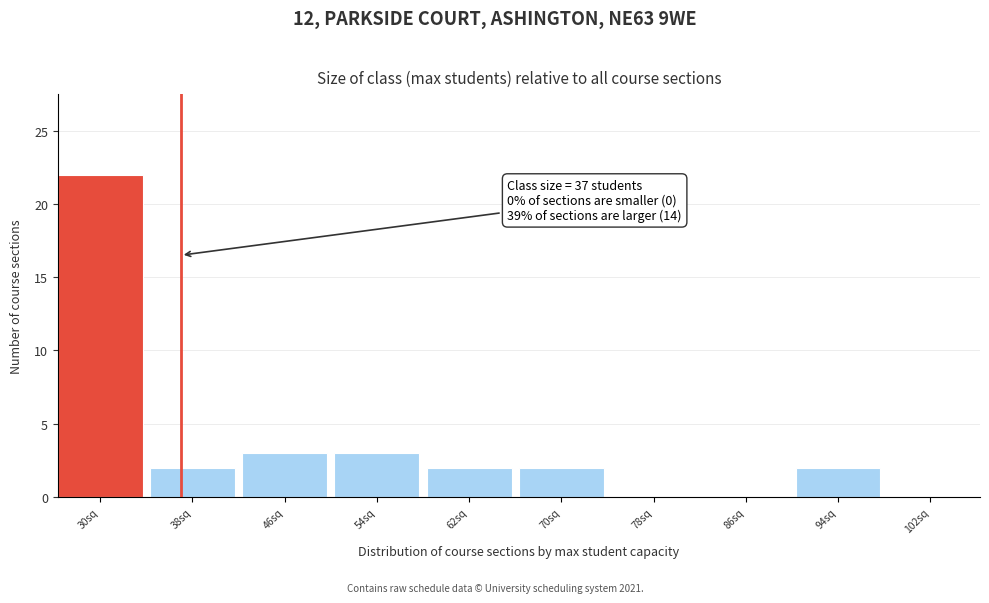

Reading left to right, list all the values displayed in this chart.

30sq=22	38sq=2	46sq=3	54sq=3	62sq=2	70sq=2	78sq=0	86sq=0	94sq=2	102sq=0